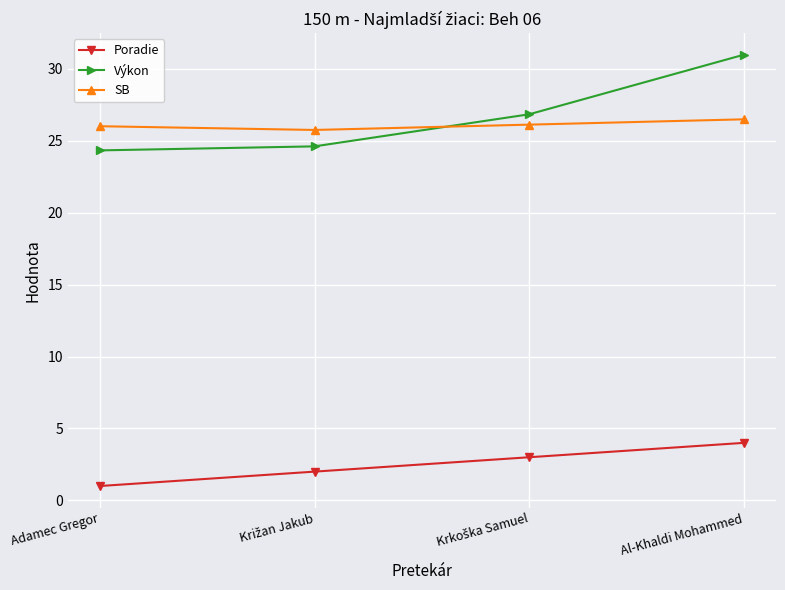

How many lines are shown in the chart?

3